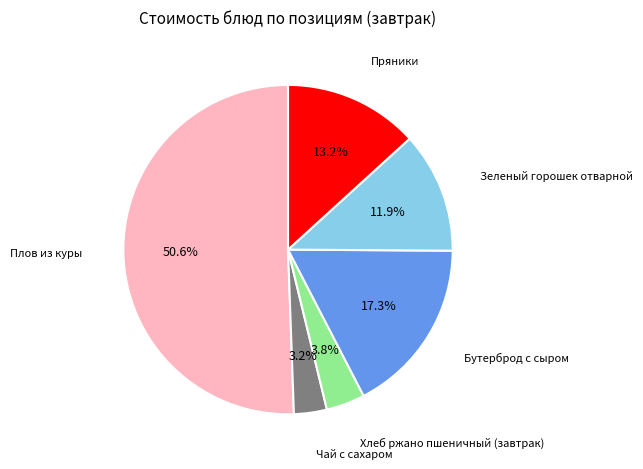

Is there any slice that represents more than half of the pie?

Yes